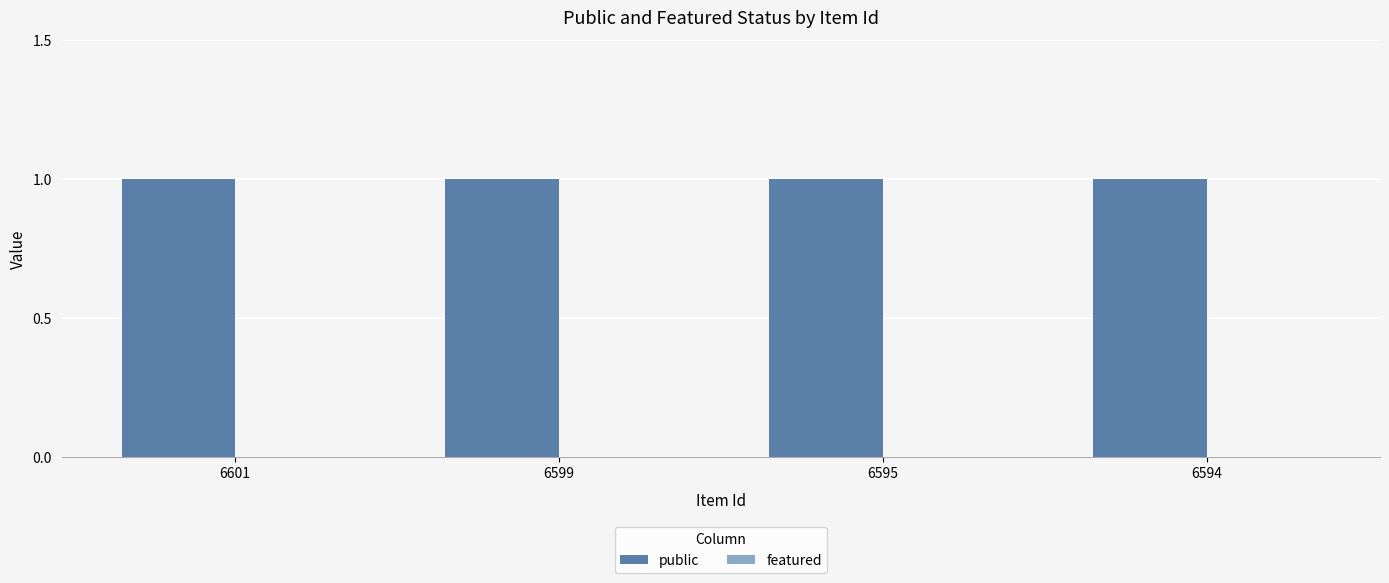

Which has a higher value, 6601 or 6595?

6601